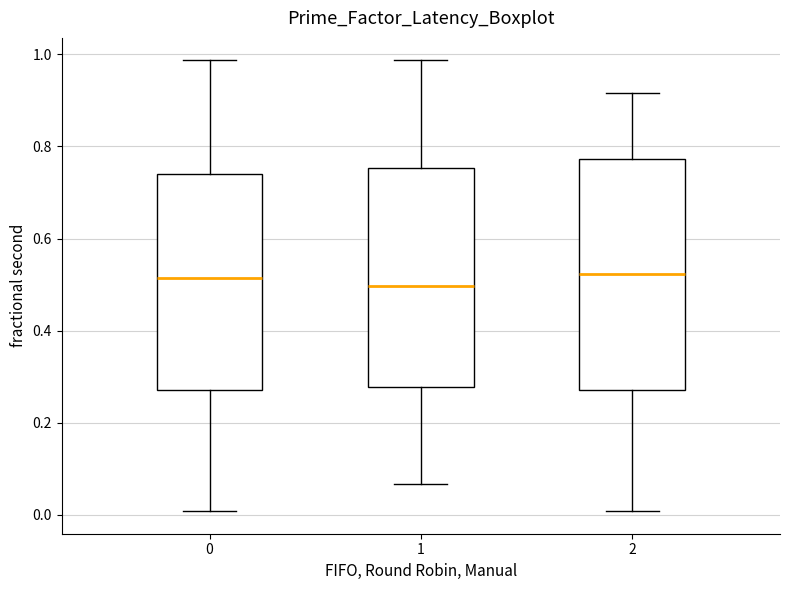

Reading left to right, read every box against the y-axis: the position of its median line, the range the box covers, and the ends of its whiskers. The values are not printed on the chart, so give them approximately, as read against the axis.

0: median 0.52, box 0.28 to 0.74, whiskers 0.00 to 0.98
1: median 0.50, box 0.28 to 0.76, whiskers 0.06 to 0.98
2: median 0.52, box 0.28 to 0.78, whiskers 0.00 to 0.92